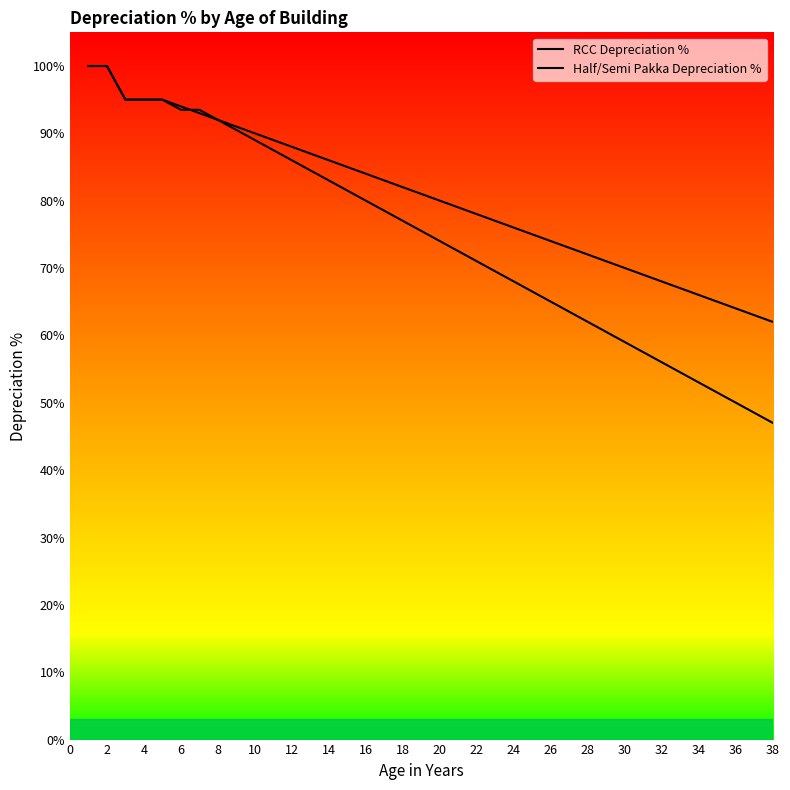

Does the chart have visible grid lines?

No